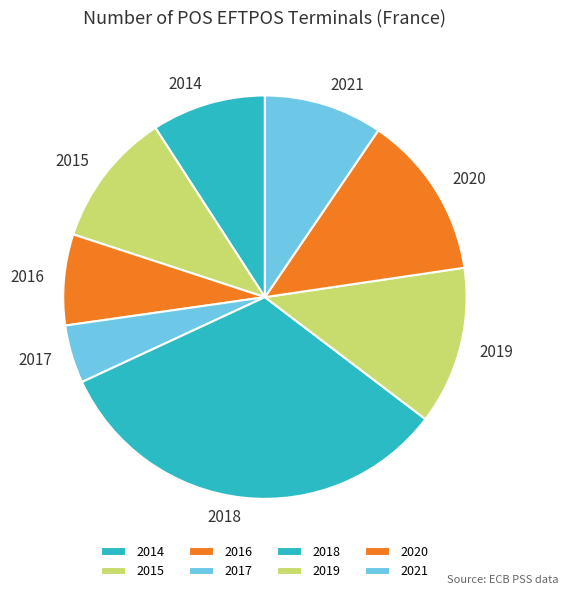

Is there a majority slice in this chart?

No